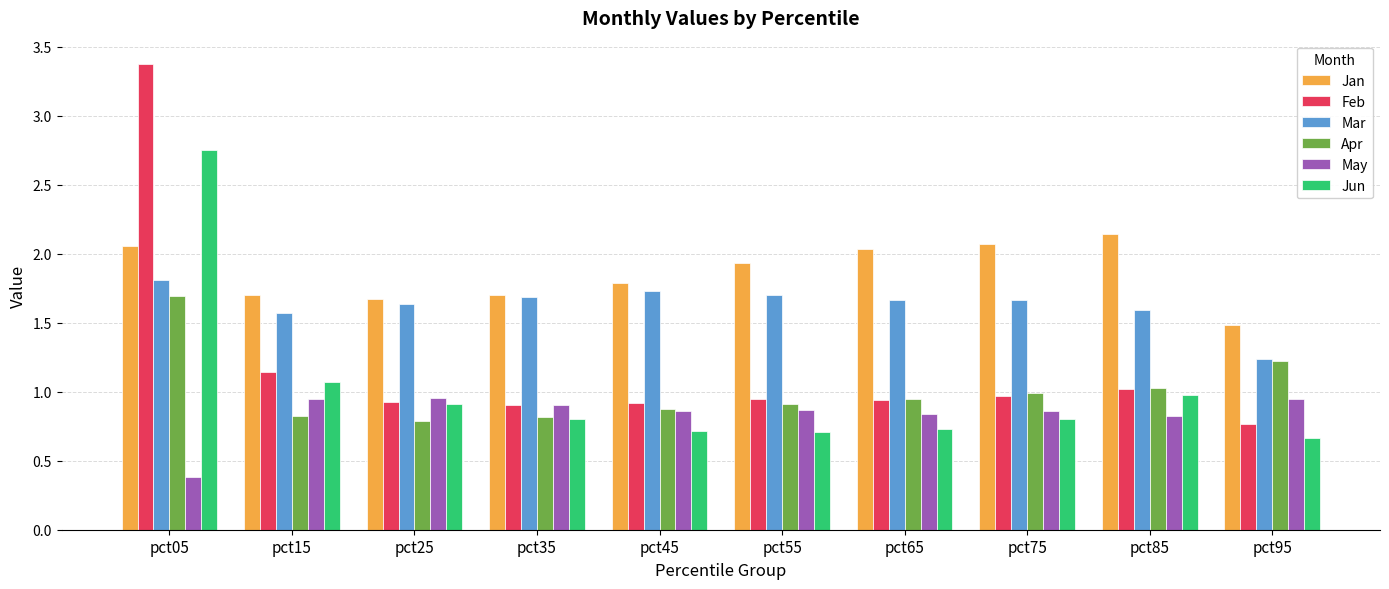

Between pct15 and pct75, which series saw the biggest shift?

Jan